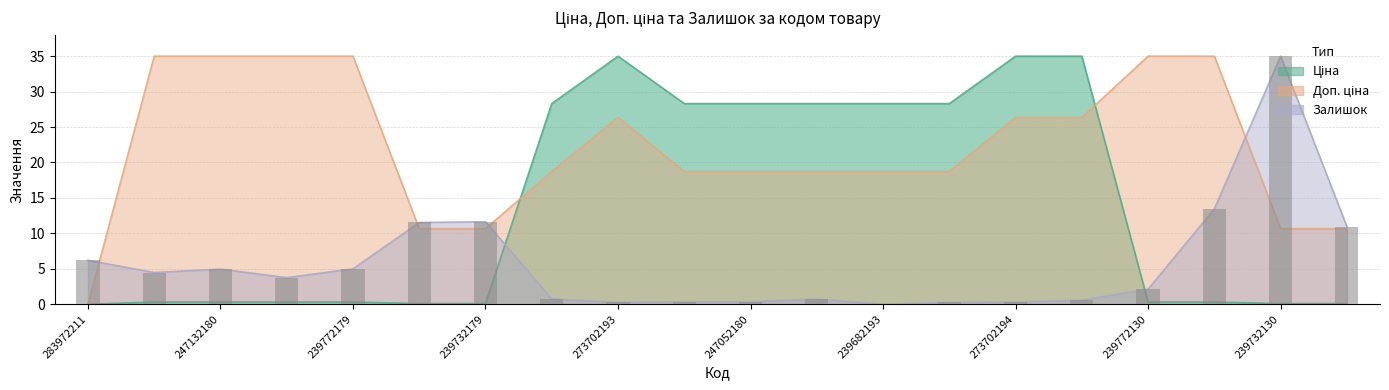

Rank the series by their maximum value, from lowest to highest.

Ціна, Доп. ціна, Залишок